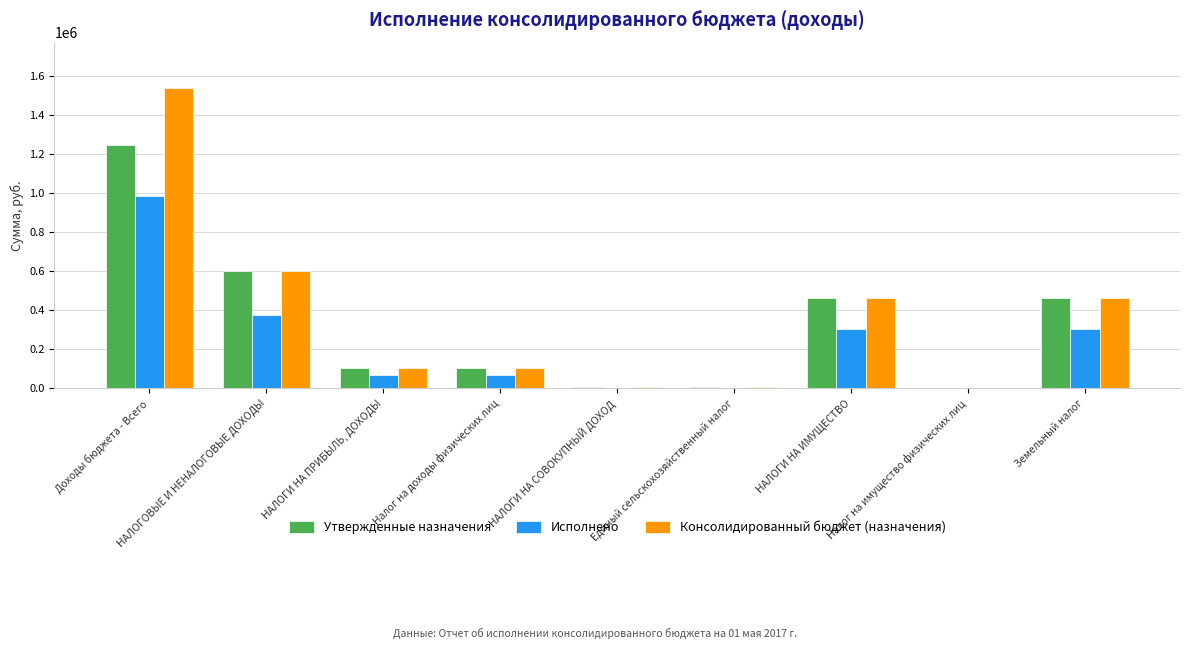

True or false: Утвержденные назначения has a value of 188553.7 at Земельный налог.

False